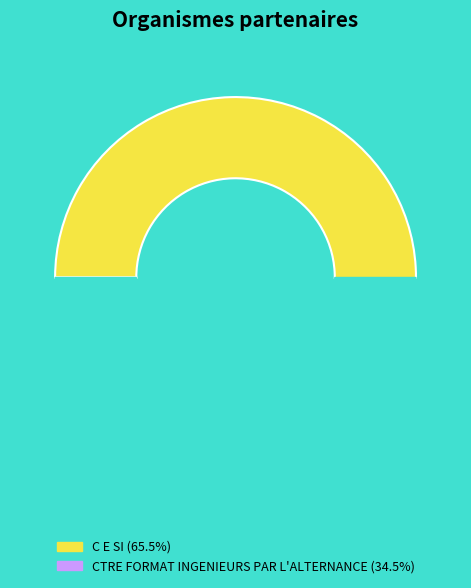

Between C E SI and CTRE FORMAT INGENIEURS PAR L'ALTERNANCE, which is larger?

C E SI